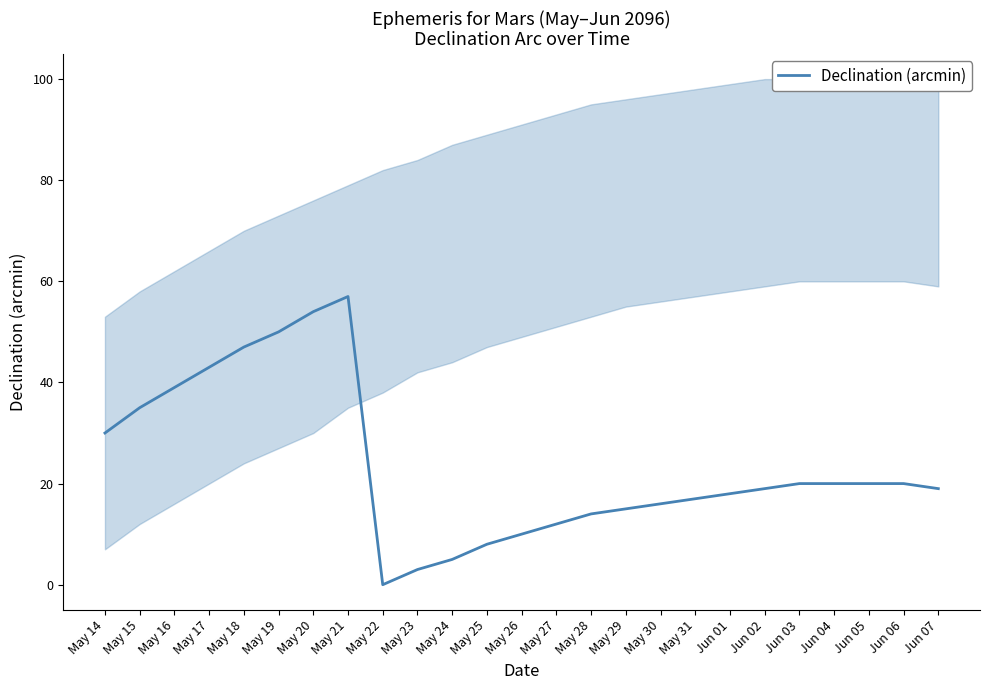

True or false: there are more than 2 points higher than both neighbors.

False